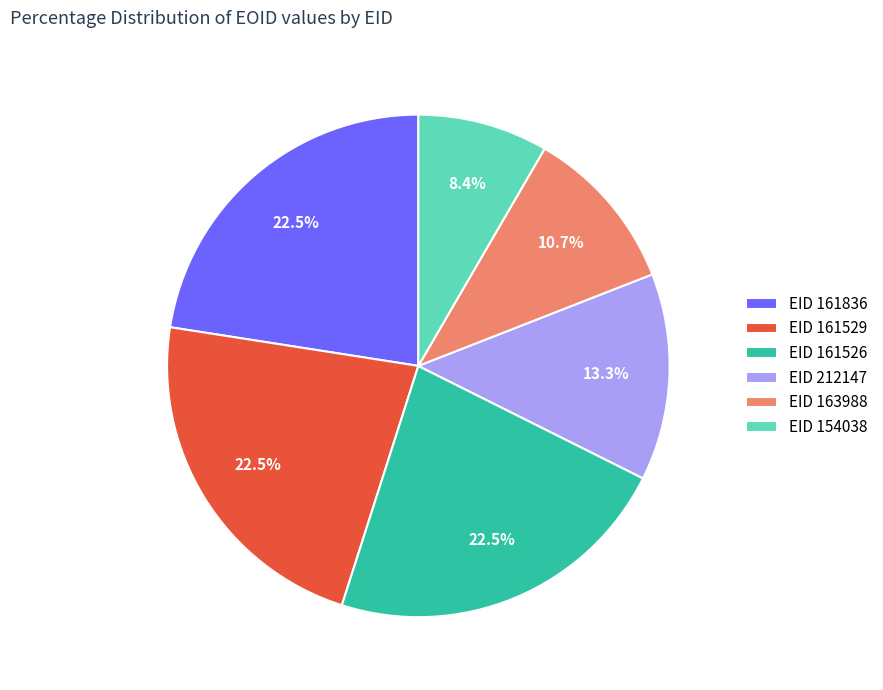

To the nearest percent, what is the average slice percentage?

17%